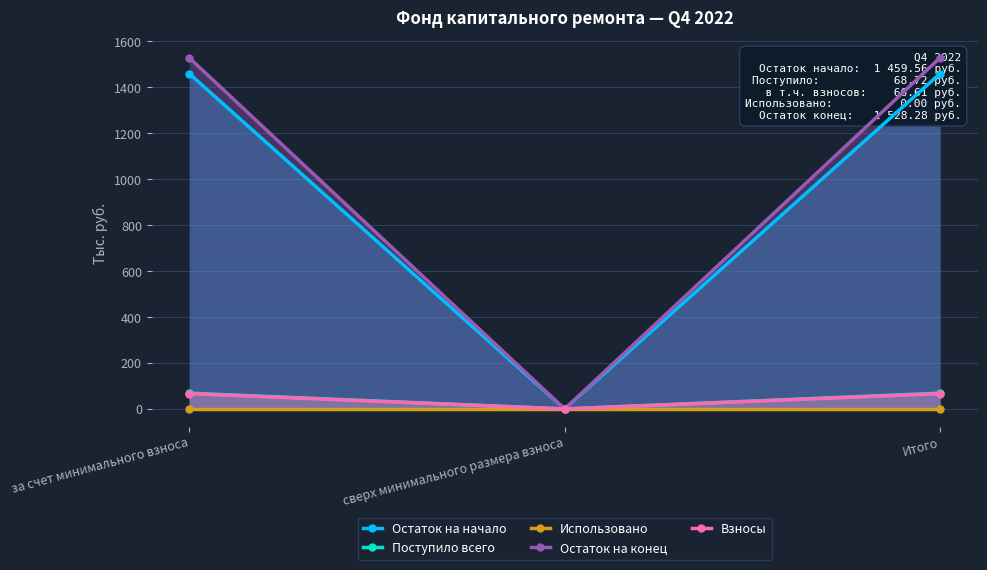

List the labels in order of Использовано value, largest first.

за счет минимального взноса, сверх минимального размера взноса, Итого